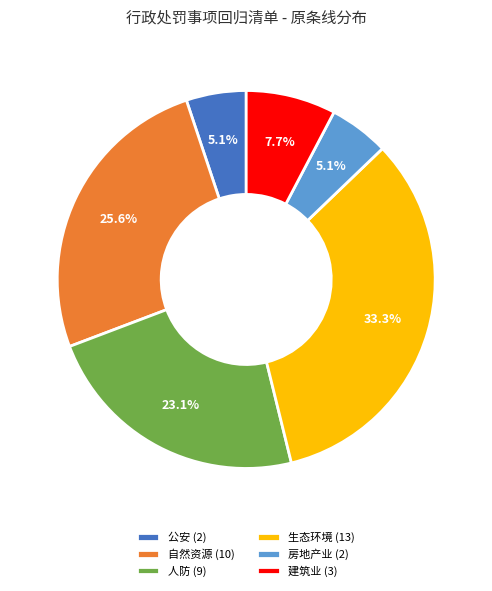

What percentage is the 人防 slice, to the nearest percent?

23%